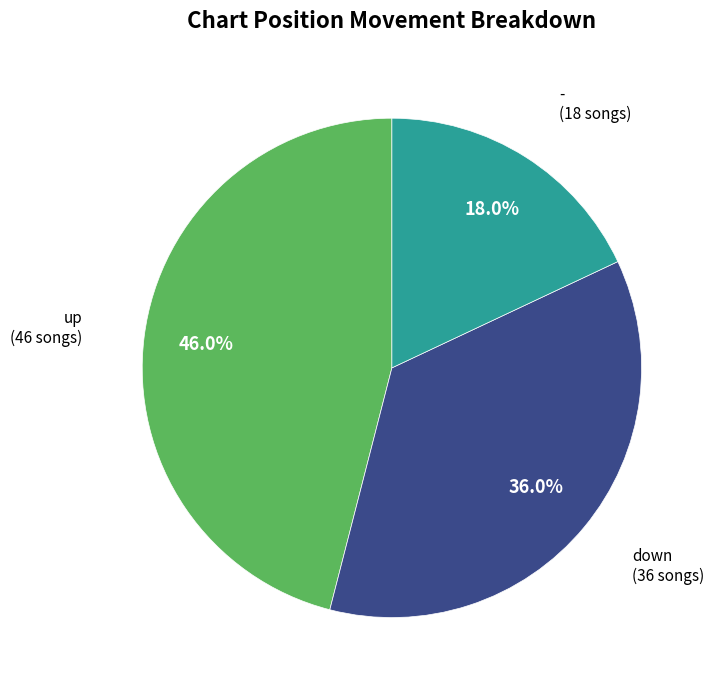

Is there any slice that represents more than half of the pie?

No